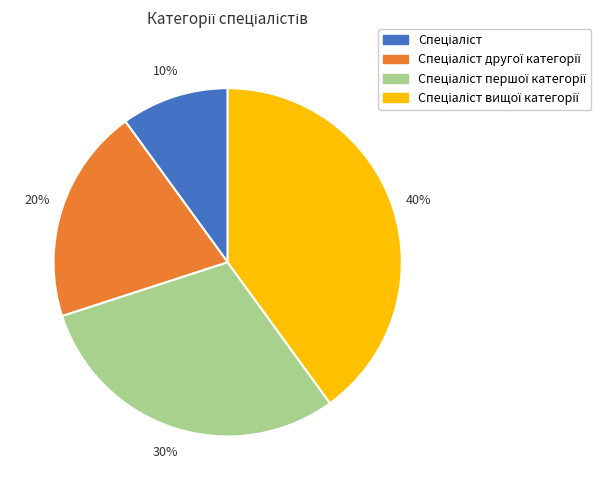

To the nearest percent, what is the average slice percentage?

25%